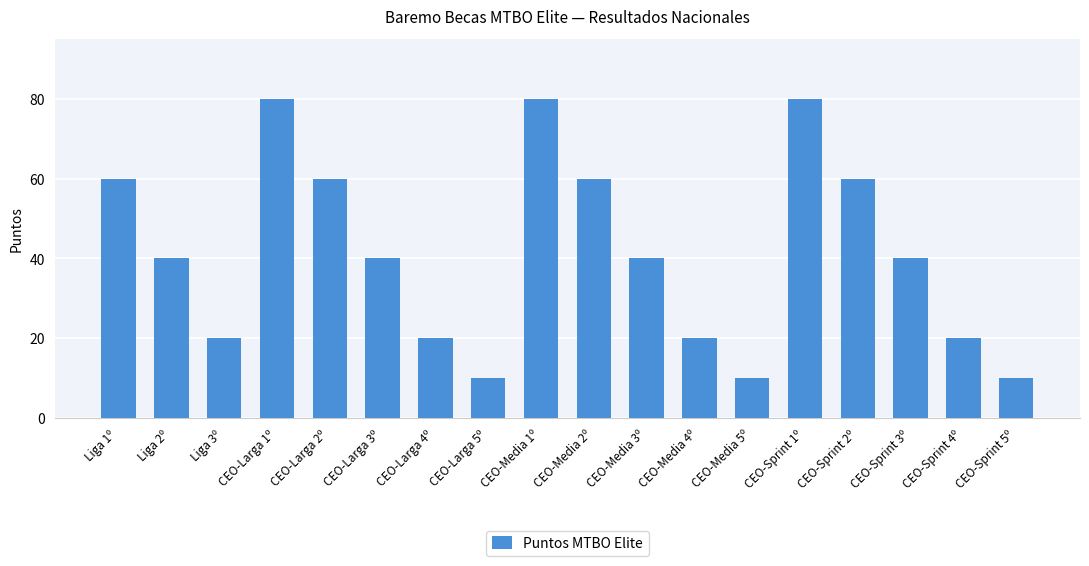

What is the sum of all values?

750